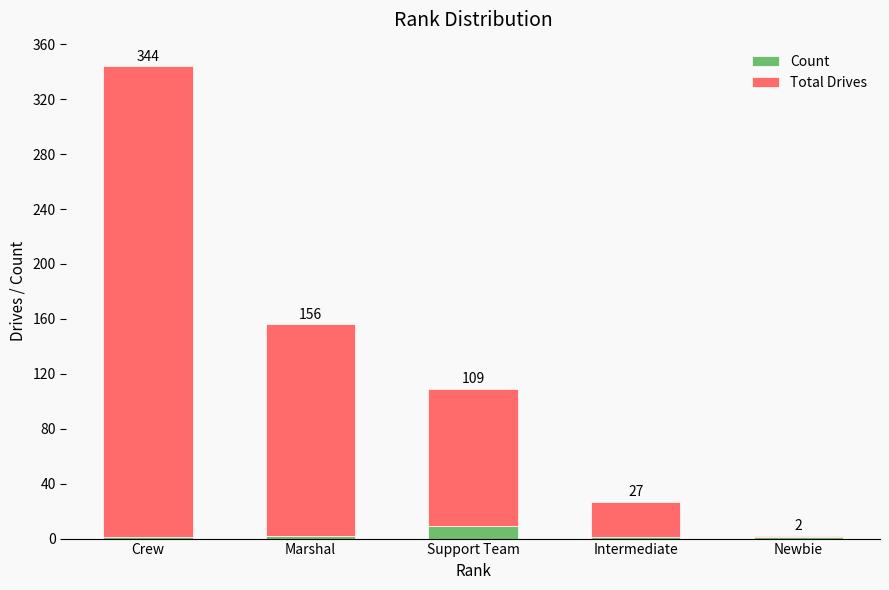

Count the Count values in the range 1 to 2.

4